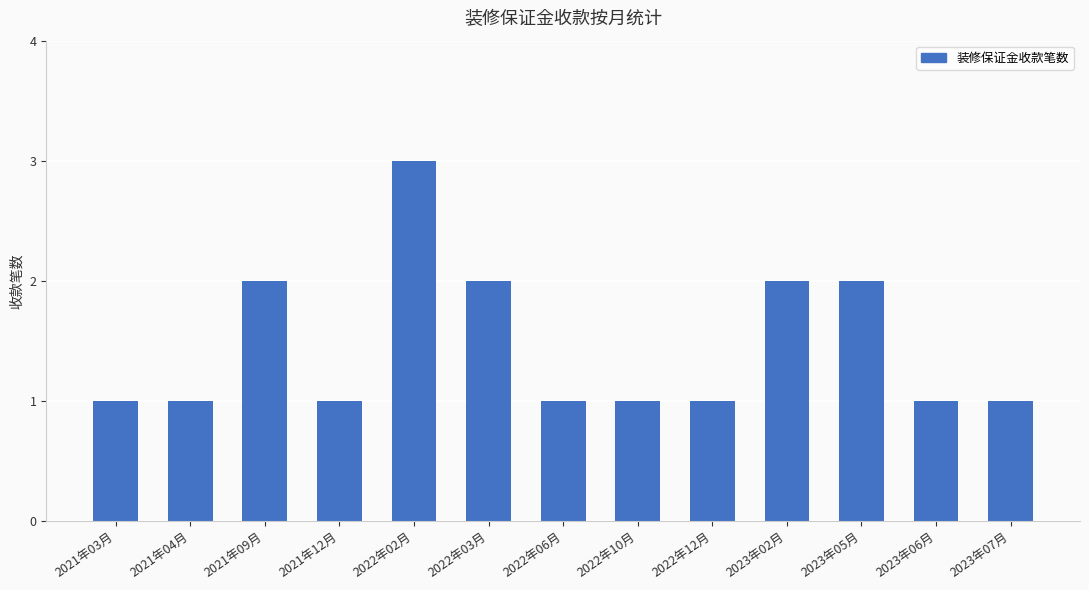

Approximately how many times larger is the value at 2021年12月 compared to 2022年12月?

1.0